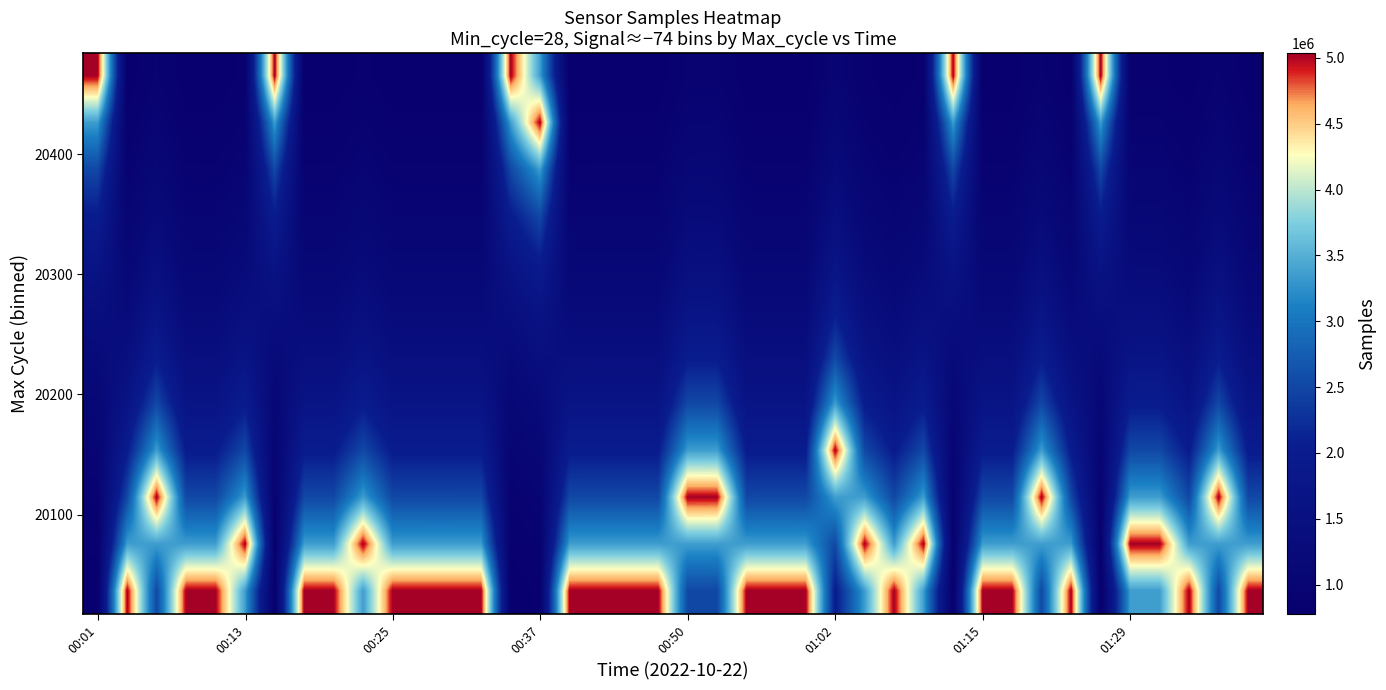

How many distinct data groups are displayed?

12